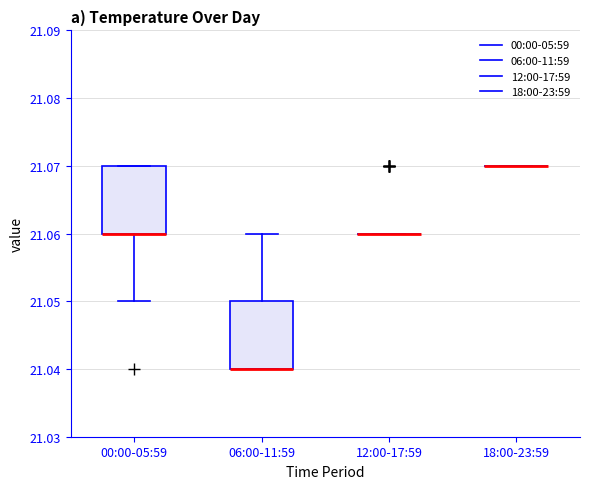

Reading left to right, read every box against the y-axis: the position of its median line, the range the box covers, and the ends of its whiskers. The values are not printed on the chart, so give them approximately, as read against the axis.

00:00-05:59: median 21.06 (drawn on the box's lower edge), box 21.06 to 21.07, whiskers 21.05 to 21.07
06:00-11:59: median 21.04 (drawn on the box's lower edge), box 21.04 to 21.05, whiskers 21.04 to 21.06
12:00-17:59: box collapsed to a line at 21.06, whiskers 21.06 to 21.06
18:00-23:59: box collapsed to a line at 21.07, whiskers 21.07 to 21.07